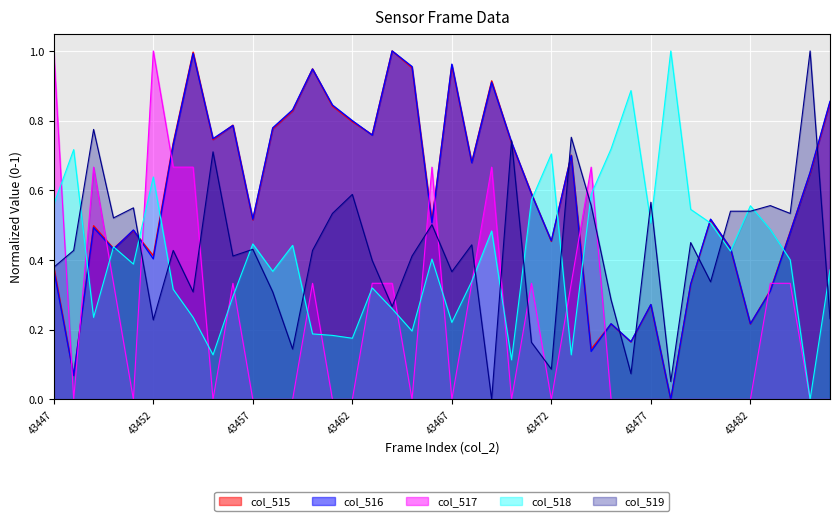

Which category has the lowest value in the col_515 series?

43478